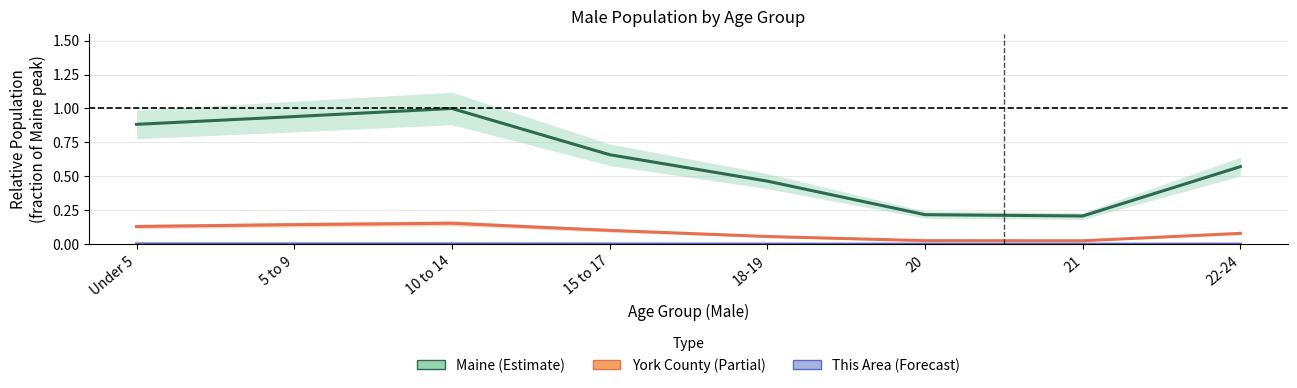

What is the total value across all series at 15 to 17?

0.8